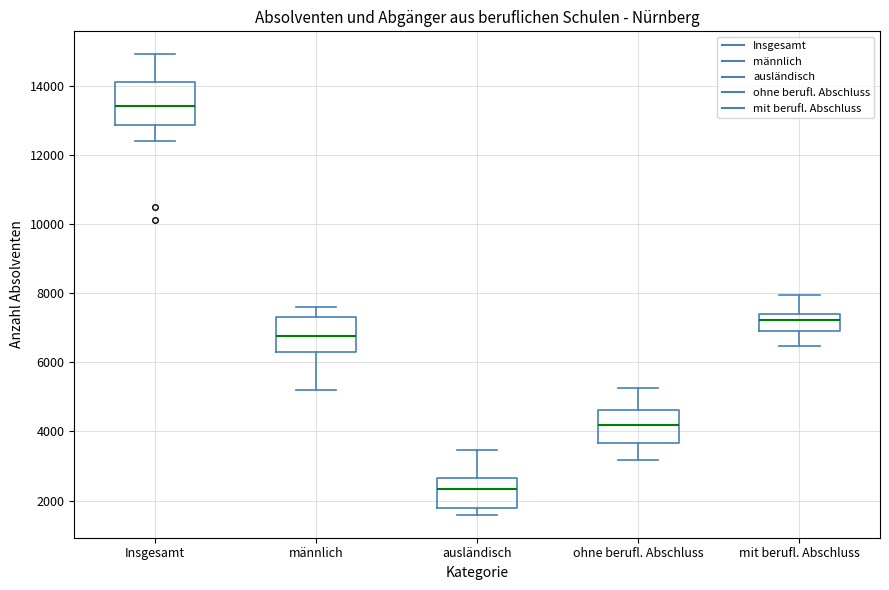

Which box's median line is the lowest?

ausländisch